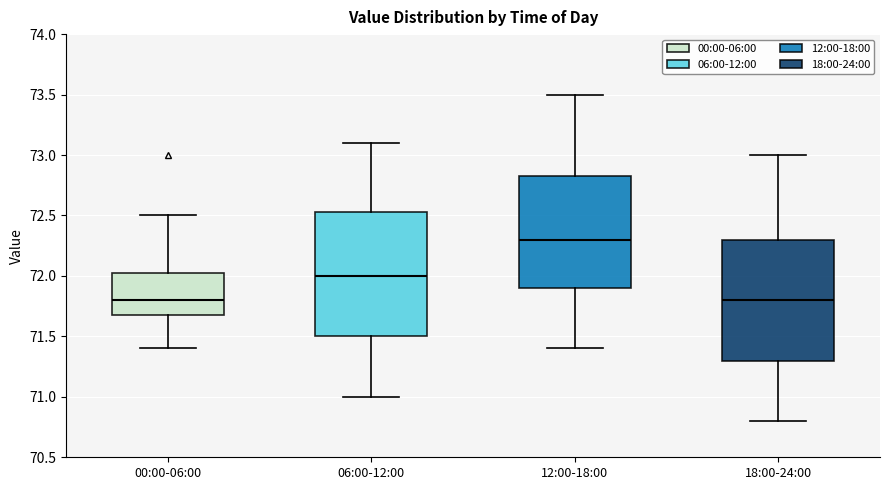

Reading left to right, read every box against the y-axis: the position of its median line, the range the box covers, and the ends of its whiskers. The values are not printed on the chart, so give them approximately, as read against the axis.

00:00-06:00: median 71.80, box 71.70 to 72.05, whiskers 71.40 to 72.50
06:00-12:00: median 72.00, box 71.50 to 72.55, whiskers 71.00 to 73.10
12:00-18:00: median 72.30, box 71.90 to 72.85, whiskers 71.40 to 73.50
18:00-24:00: median 71.80, box 71.30 to 72.30, whiskers 70.80 to 73.00